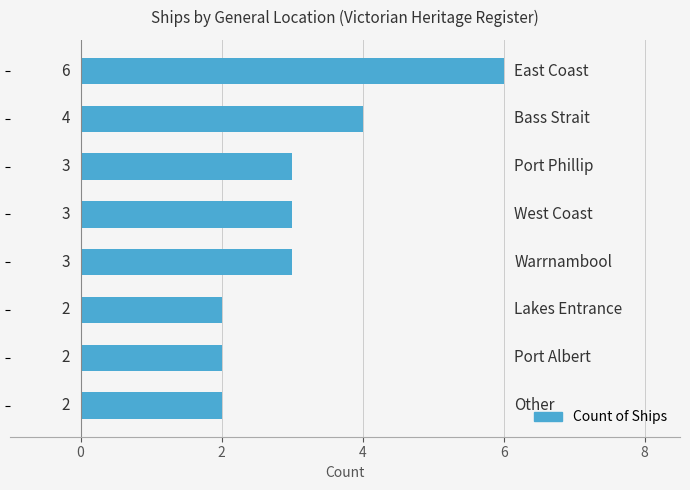

What is the average value?

3